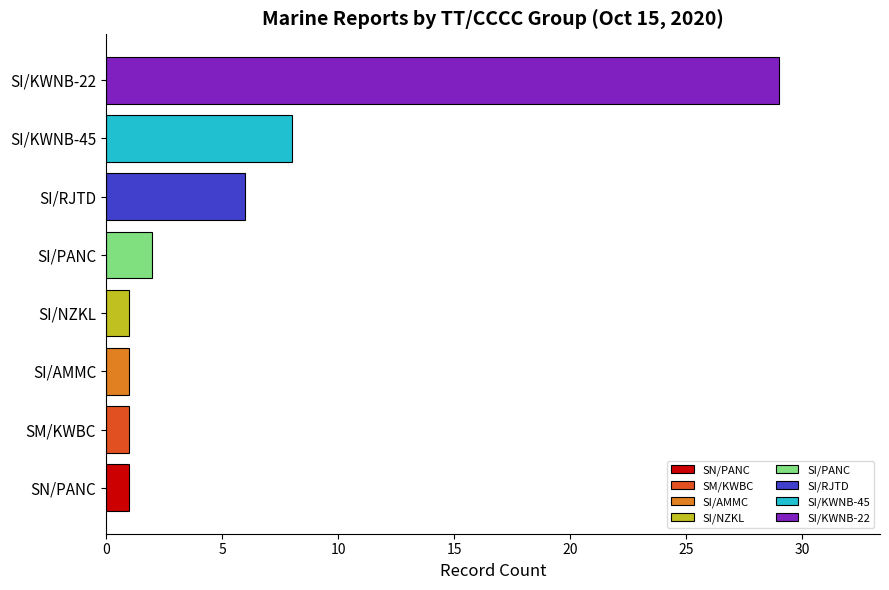

Reading bottom to top, what are all the values shown in this chart?

SN/PANC=1	SM/KWBC=1	SI/AMMC=1	SI/NZKL=1	SI/PANC=2	SI/RJTD=6	SI/KWNB-45=8	SI/KWNB-22=29